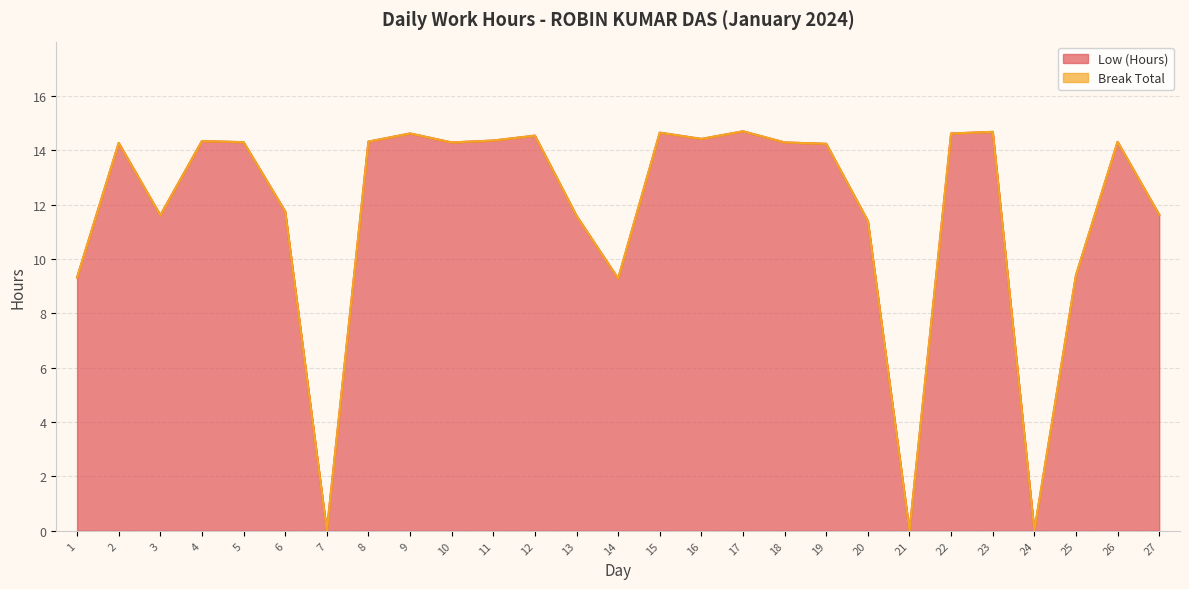

True or false: the data shows 2.1 at 25.

False